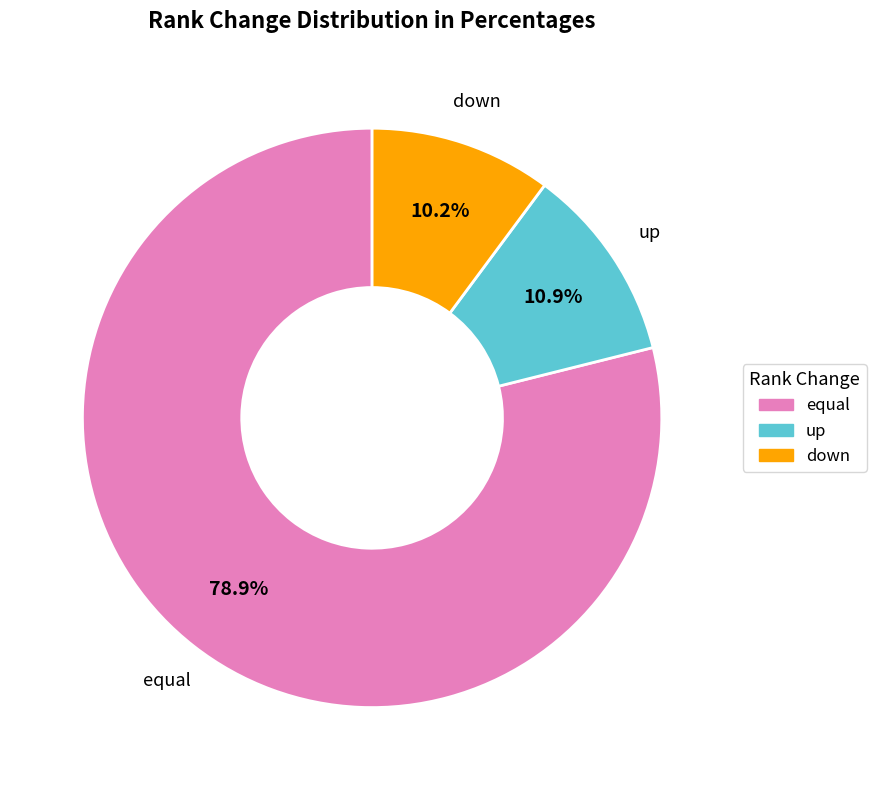

Is it true that equal is 65% of the pie?

False